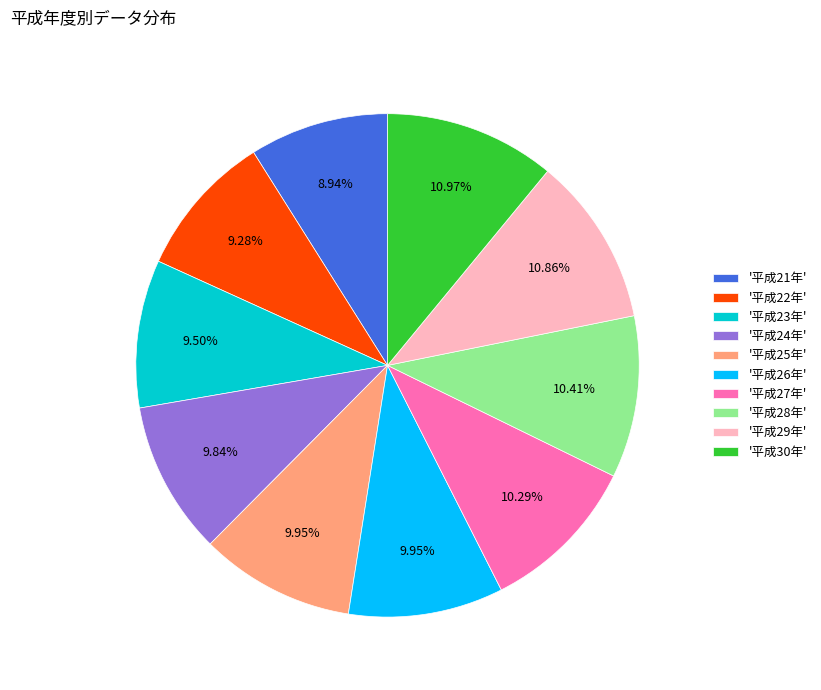

Does '平成23年' account for over 50% of the chart?

No